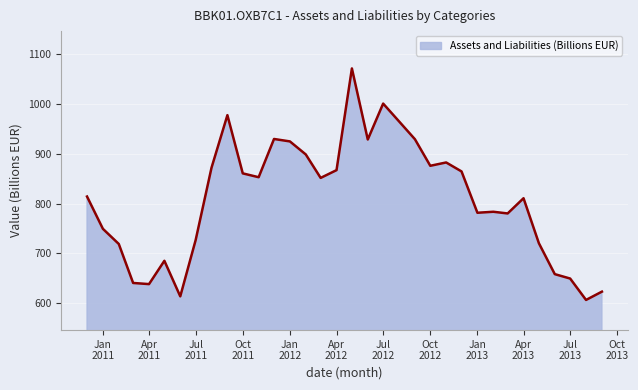

What is the difference between the maximum and minimum values?

465.1